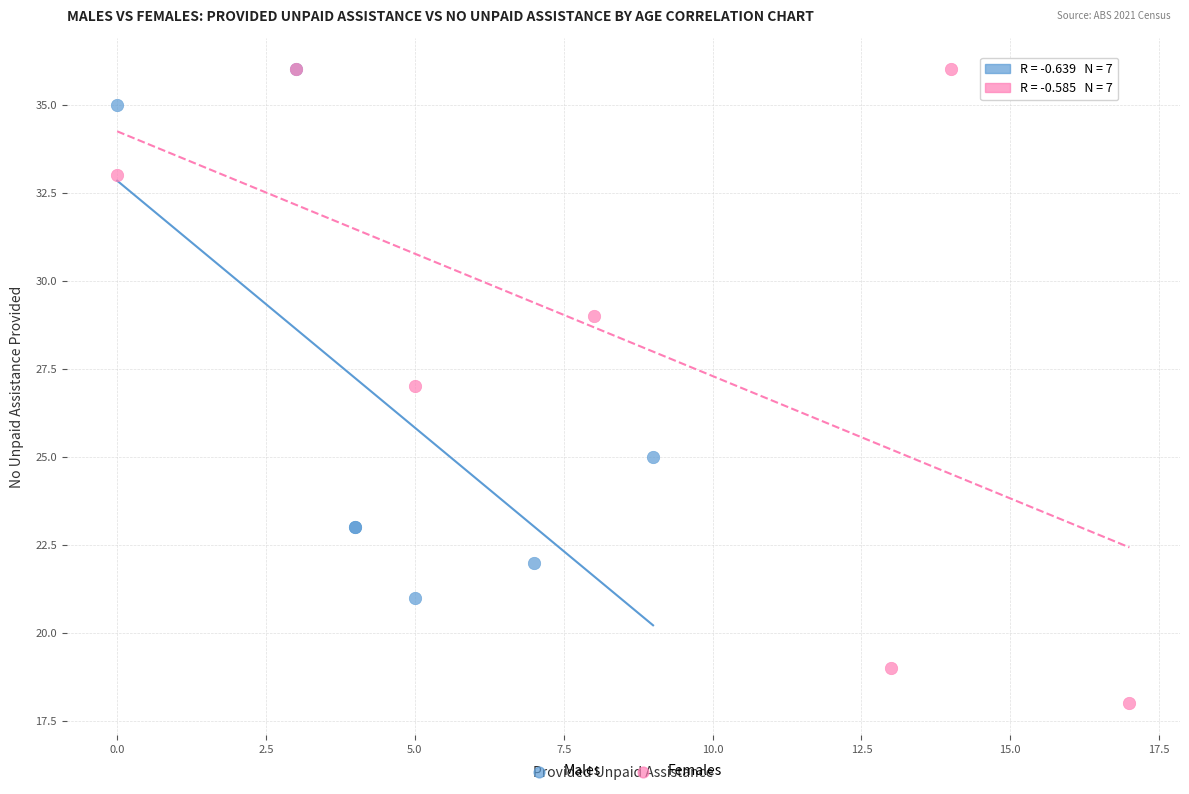

Which series has the largest Y range (max minus min)?

Females